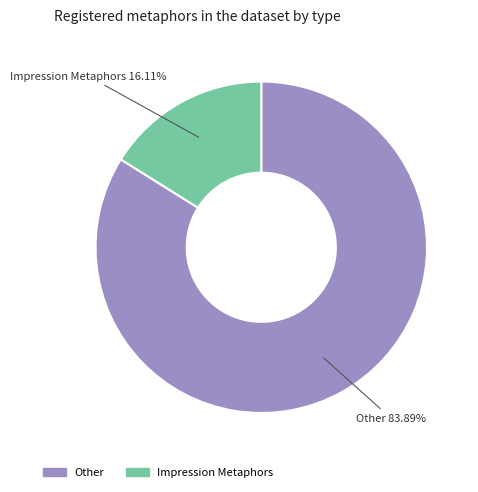

Rank the categories by value from lowest to highest.

Impression Metaphors, Other